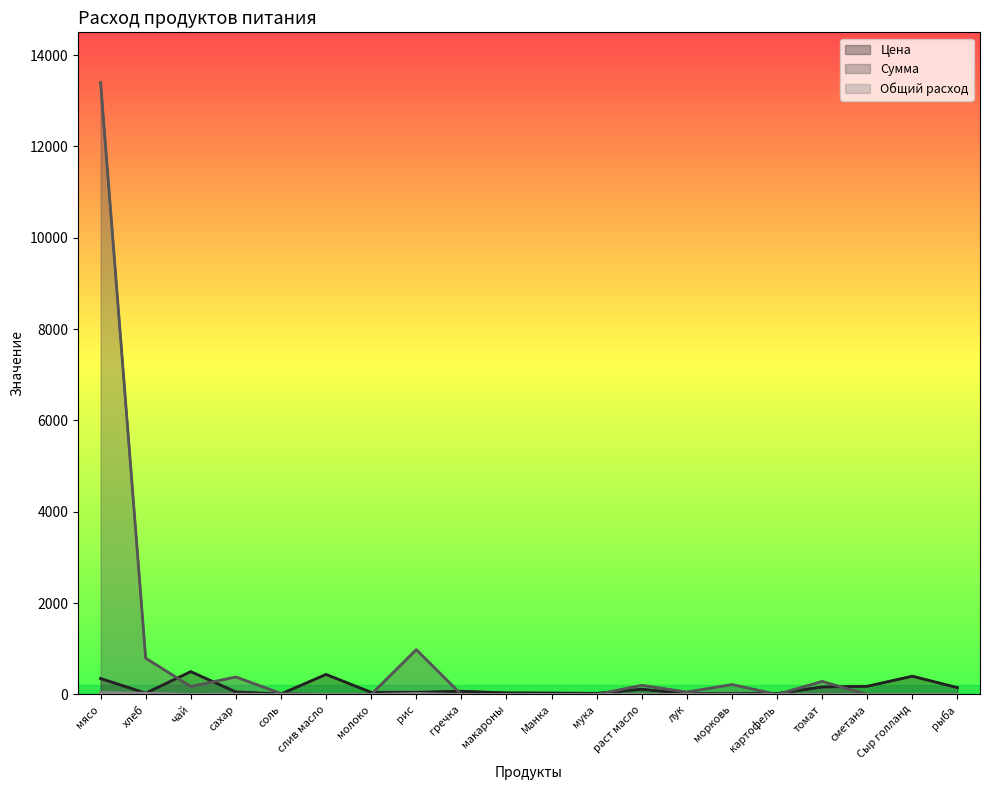

Between морковь and молоко, which is larger?

молоко